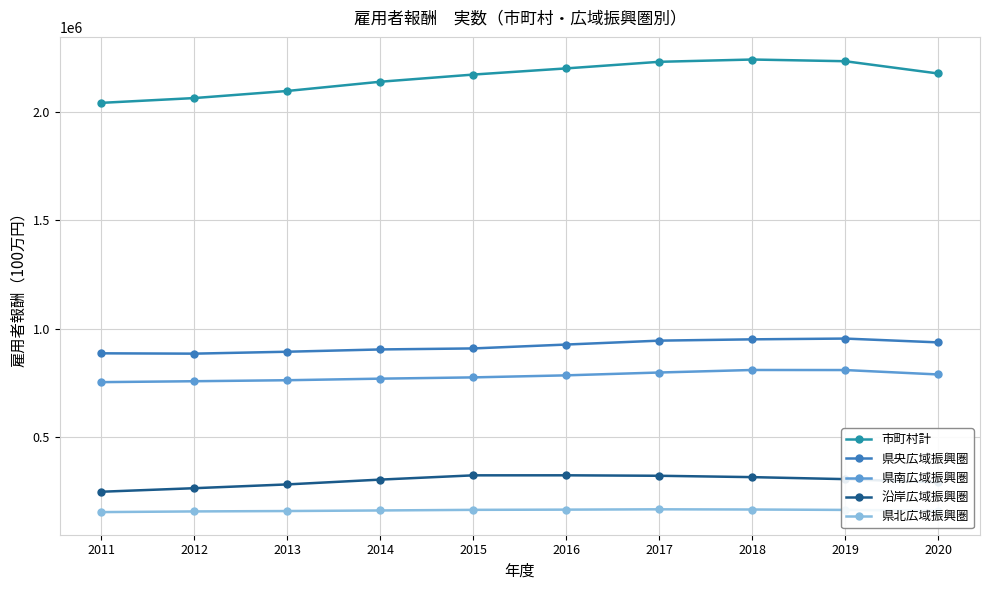

Is the value of 市町村計 at 2019 greater than the value of 県央広域振興圏 at 2018?

Yes